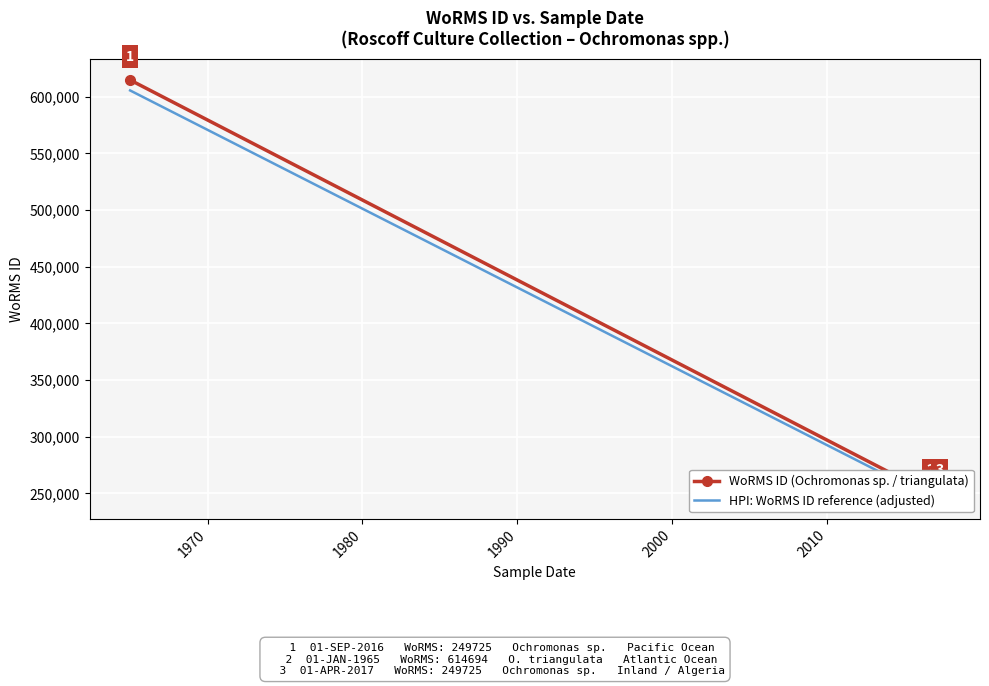

What are all the series names shown in the legend?

WoRMS ID (Ochromonas sp. / triangulata), HPI: WoRMS ID reference (adjusted)